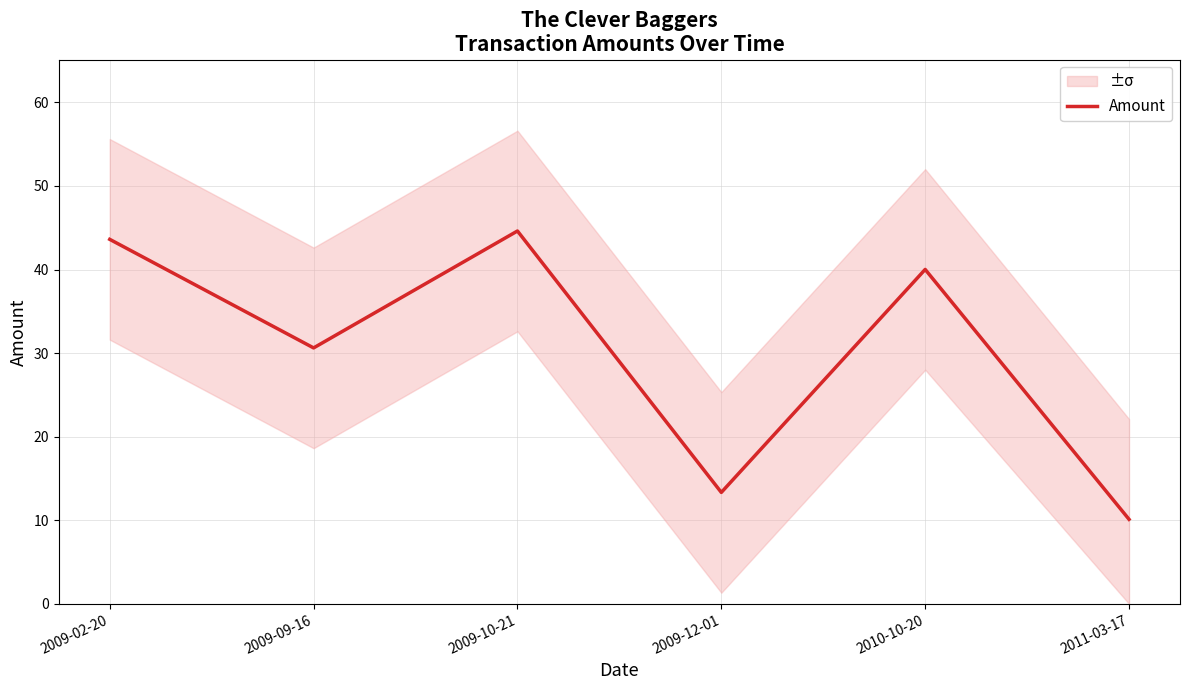

Where does the data first go above 40?

2009-02-20